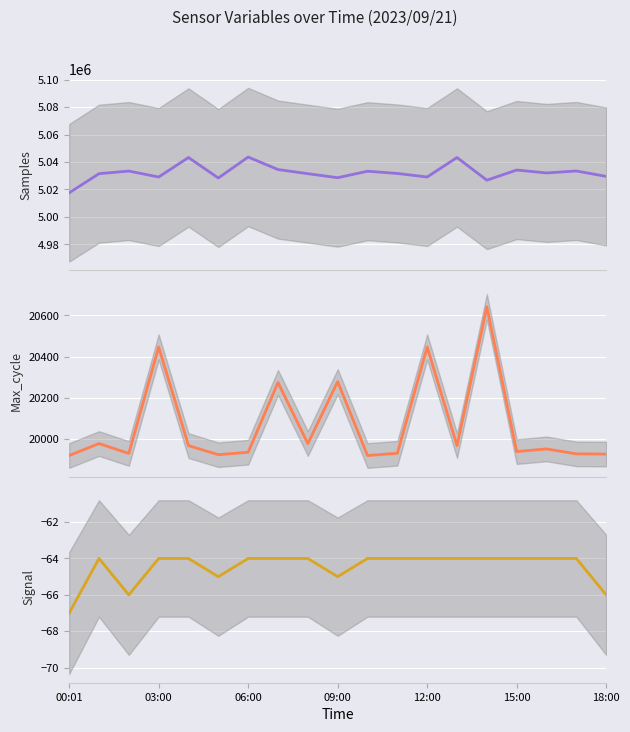

Which has a higher value, 12:00 or 15:00?

15:00